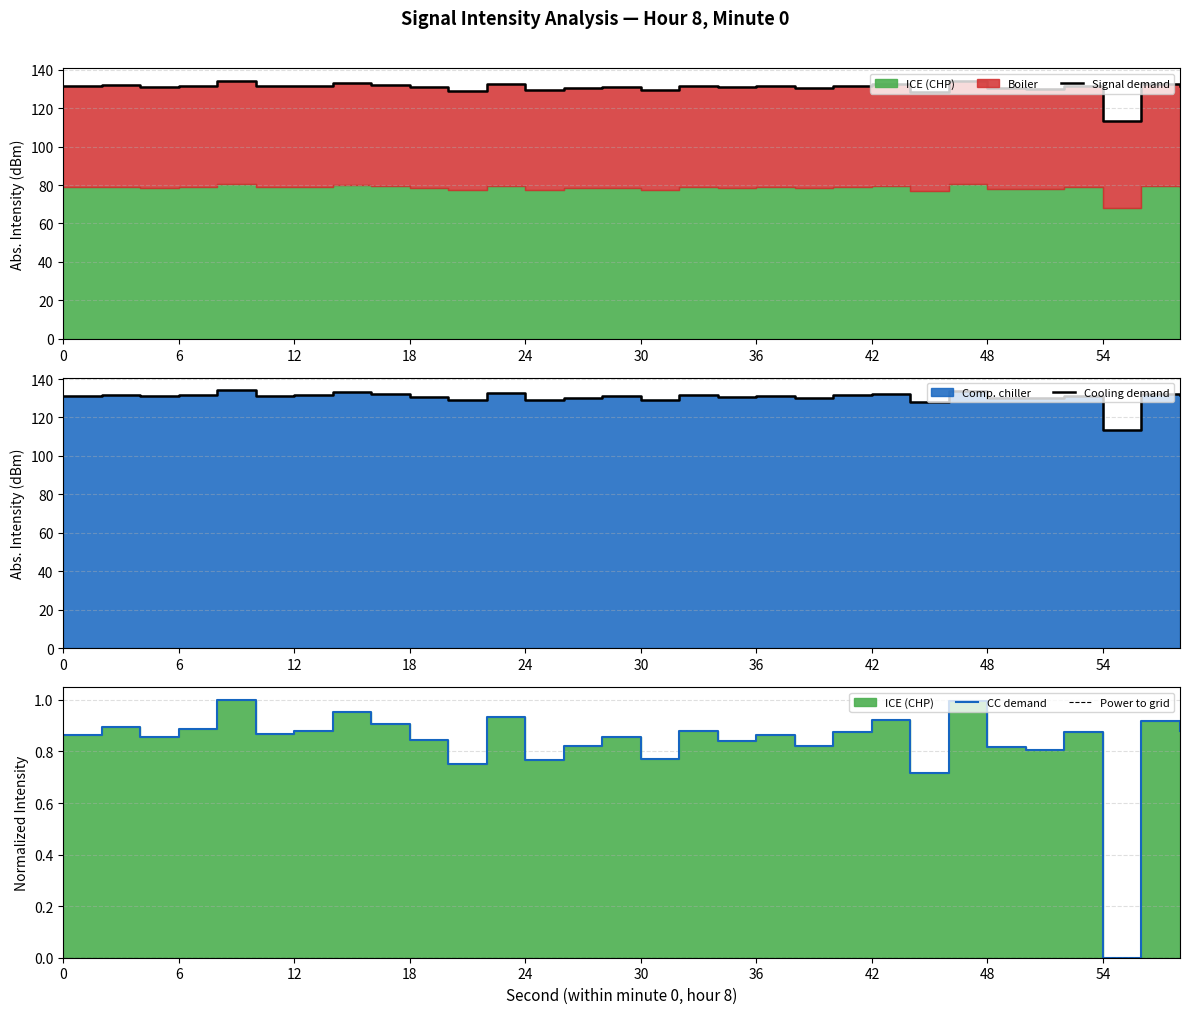

Where is the first local minimum for intensity(dBm)?

4